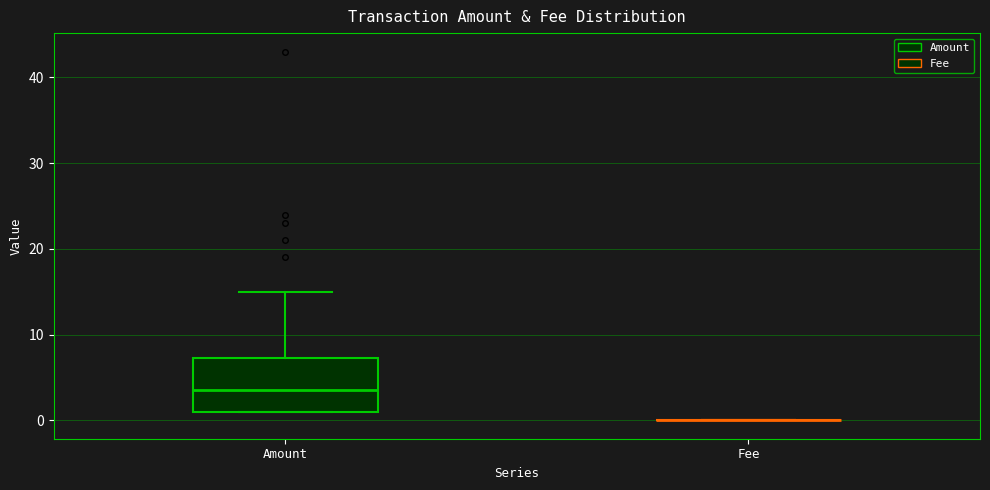

Reading left to right, transcribe this box plot: for each box, give where its median line is, the range the box spans, and where its two whiskers end, as read against the y-axis. The values are not printed on the chart, so give them approximately, as read against the axis.

Amount: median 4, box 1 to 7, whiskers 1 to 15
Fee: box collapsed to a line at 0, whiskers 0 to 0